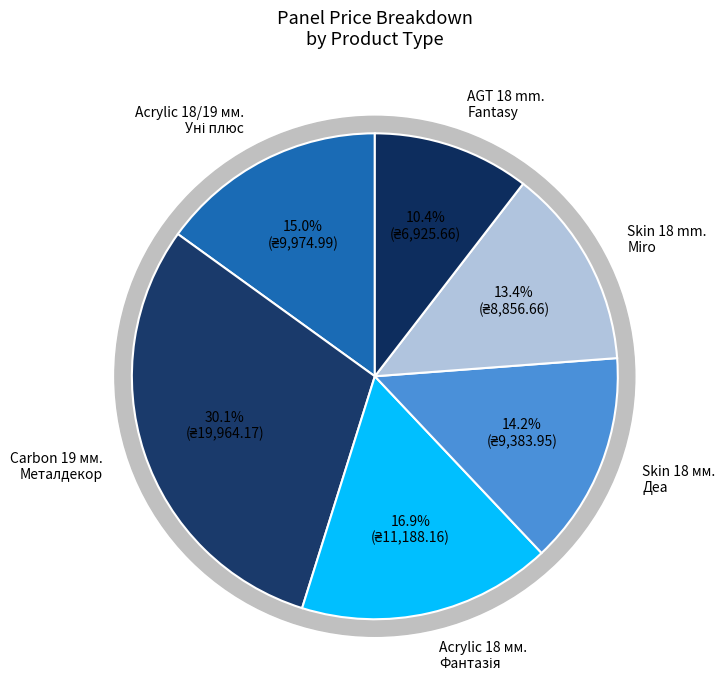

To the nearest percent, what portion does Skin 18 мм.
Деа represent?

14%